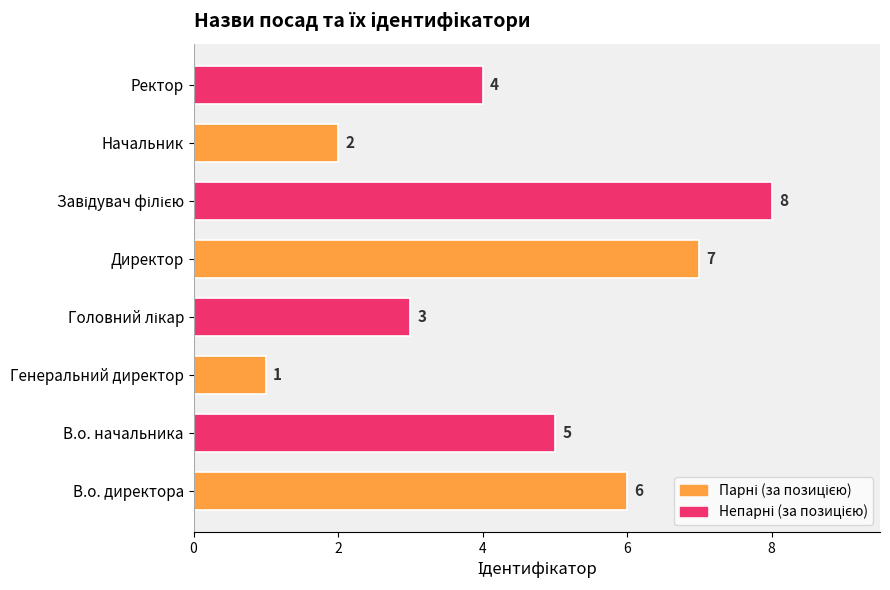

At which category does the chart reach its minimum across all series?

Генеральний директор